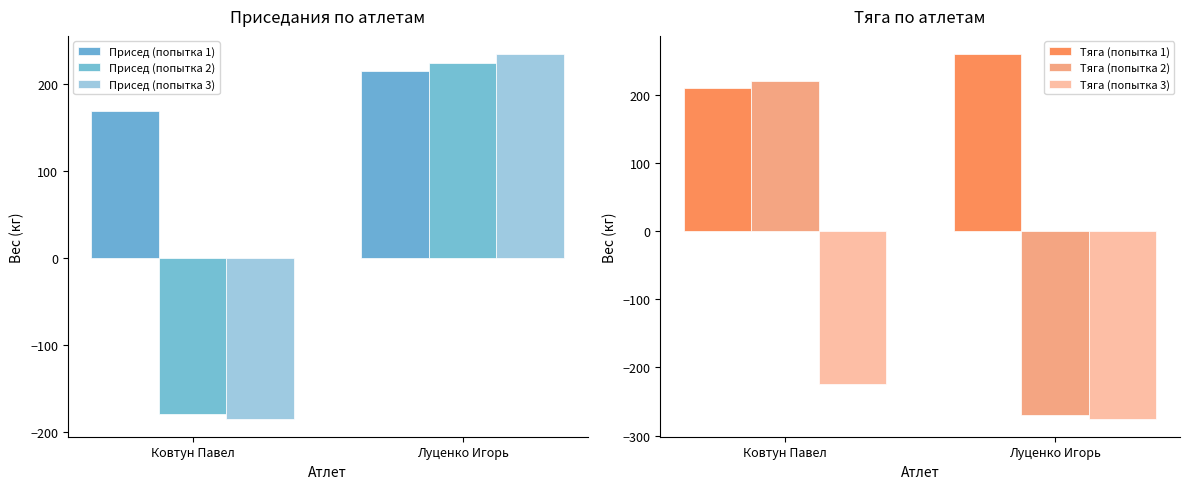

What value does the Присед (попытка 3) series have at Луценко Игорь, to the nearest 50?

250